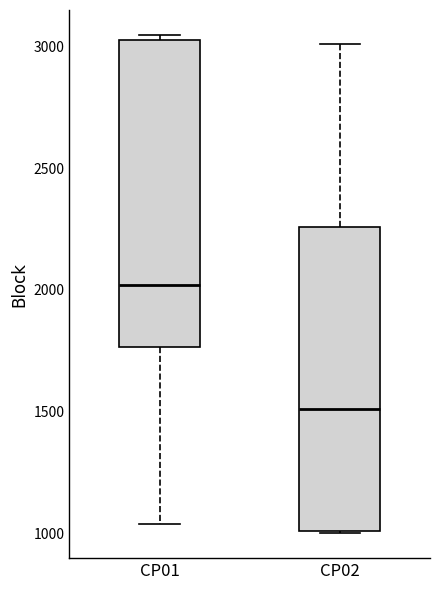

Where is the upper edge of the box for CP02 on the y-axis? The values are not printed on the chart, so give them approximately, as read against the axis.

2250